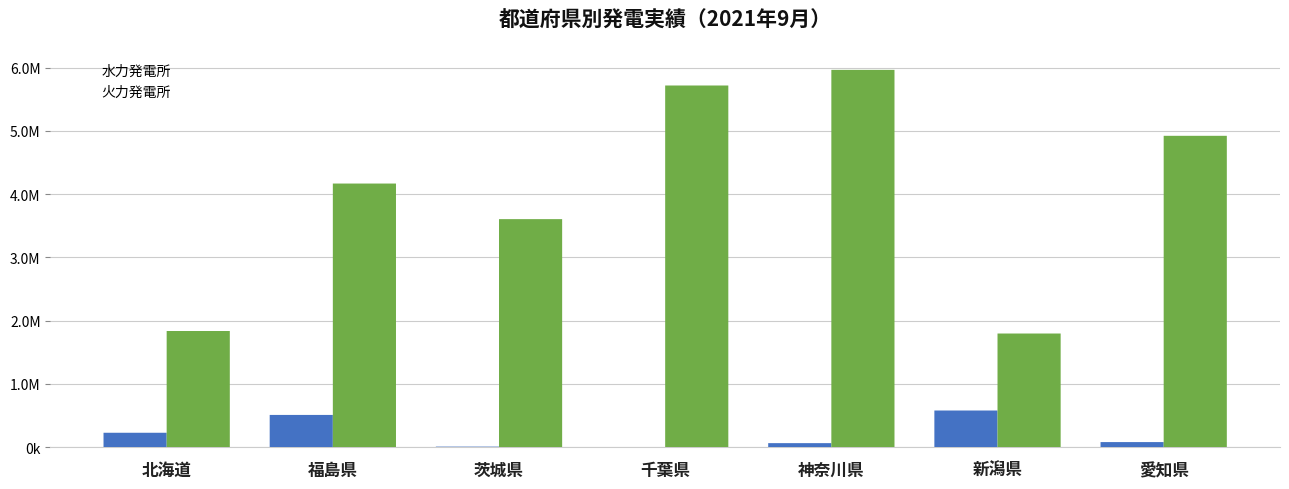

Is the value of 火力発電所 at 福島県 greater than the value of 水力発電所 at 千葉県?

Yes